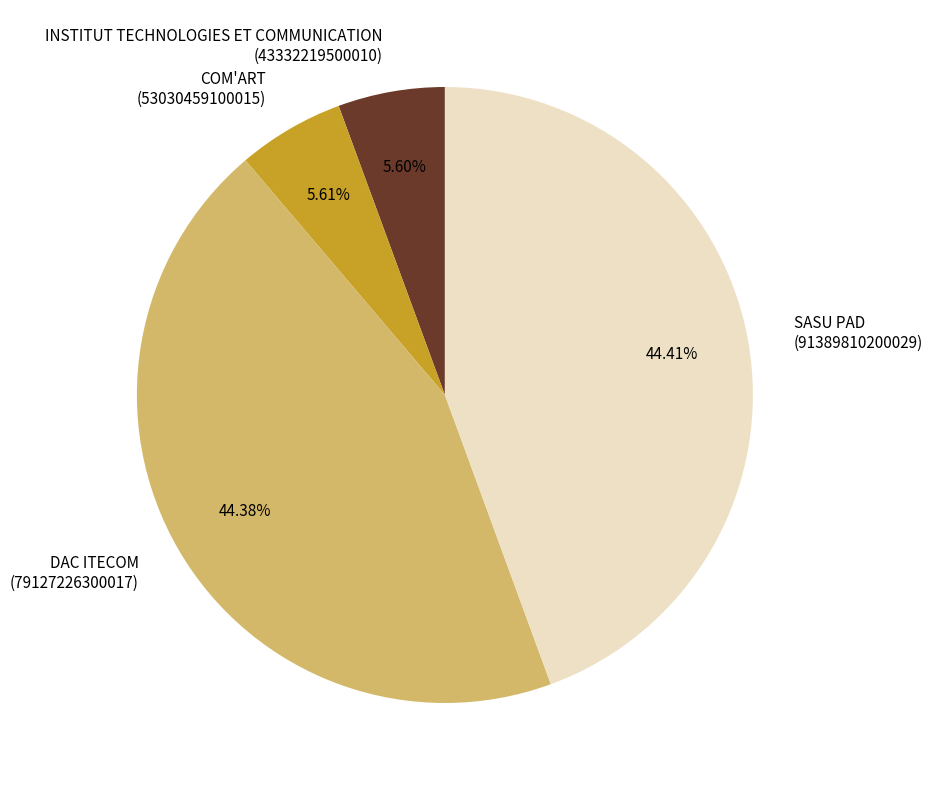

Which has a higher value, COM'ART (53030459100015) or DAC ITECOM (79127226300017)?

DAC ITECOM (79127226300017)